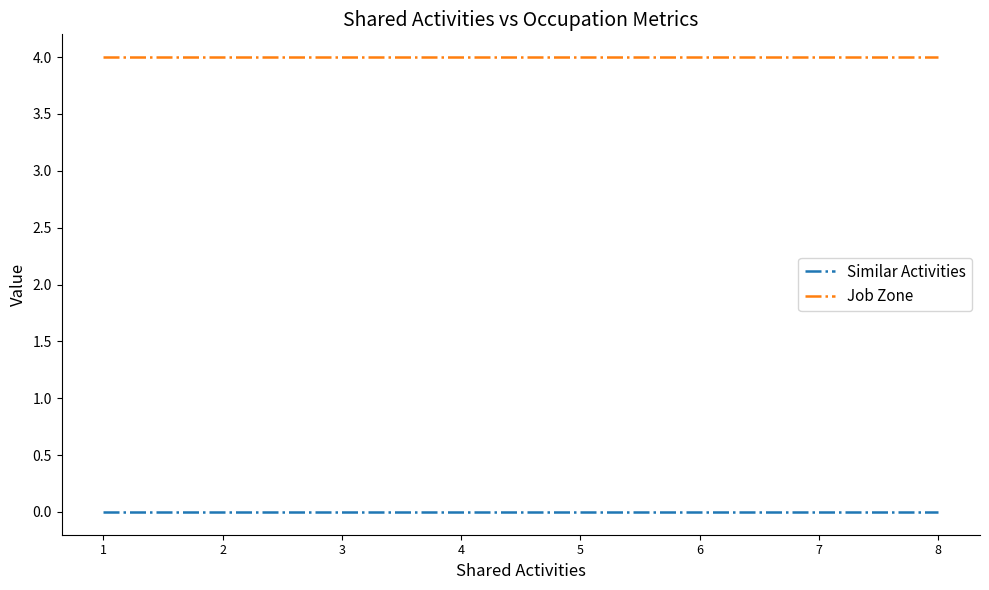

True or false: Similar Activities and Job Zone cross at least once.

False